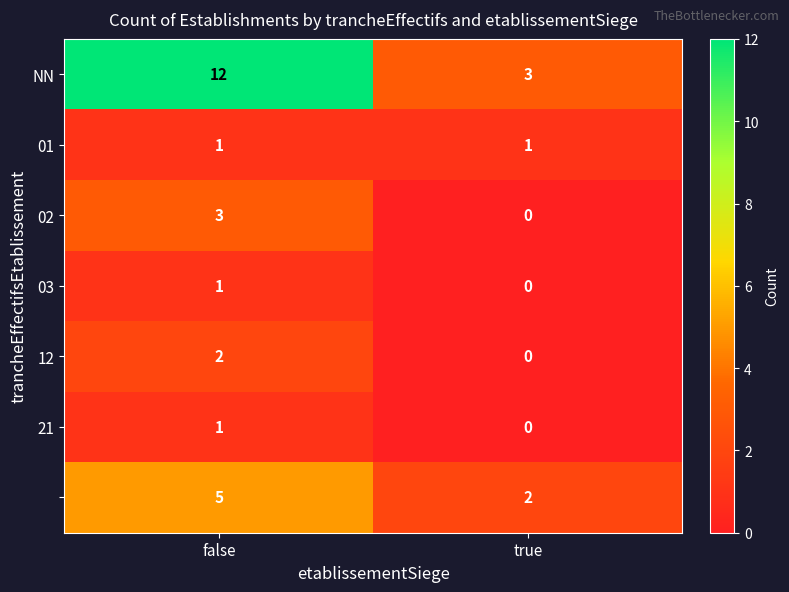

What is the total value across all series at false?

25